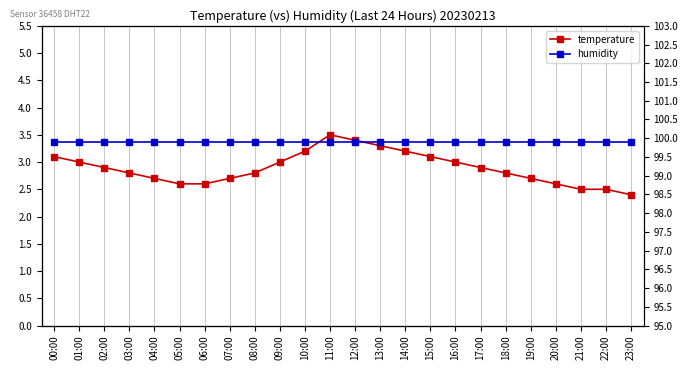

Reading left to right, what are all the values shown in this chart?

temperature: 00:00=3.1	01:00=3.0	02:00=2.9	03:00=2.8	04:00=2.7	05:00=2.6	06:00=2.6	07:00=2.7	08:00=2.8	09:00=3.0	10:00=3.2	11:00=3.5	12:00=3.4	13:00=3.3	14:00=3.2	15:00=3.1	16:00=3.0	17:00=2.9	18:00=2.8	19:00=2.7	20:00=2.6	21:00=2.5	22:00=2.5	23:00=2.4
humidity: 00:00=99.9	01:00=99.9	02:00=99.9	03:00=99.9	04:00=99.9	05:00=99.9	06:00=99.9	07:00=99.9	08:00=99.9	09:00=99.9	10:00=99.9	11:00=99.9	12:00=99.9	13:00=99.9	14:00=99.9	15:00=99.9	16:00=99.9	17:00=99.9	18:00=99.9	19:00=99.9	20:00=99.9	21:00=99.9	22:00=99.9	23:00=99.9